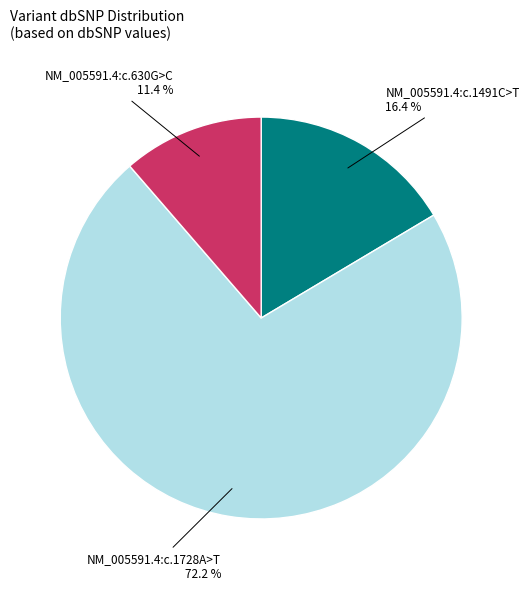

How many slices are in this pie chart?

3